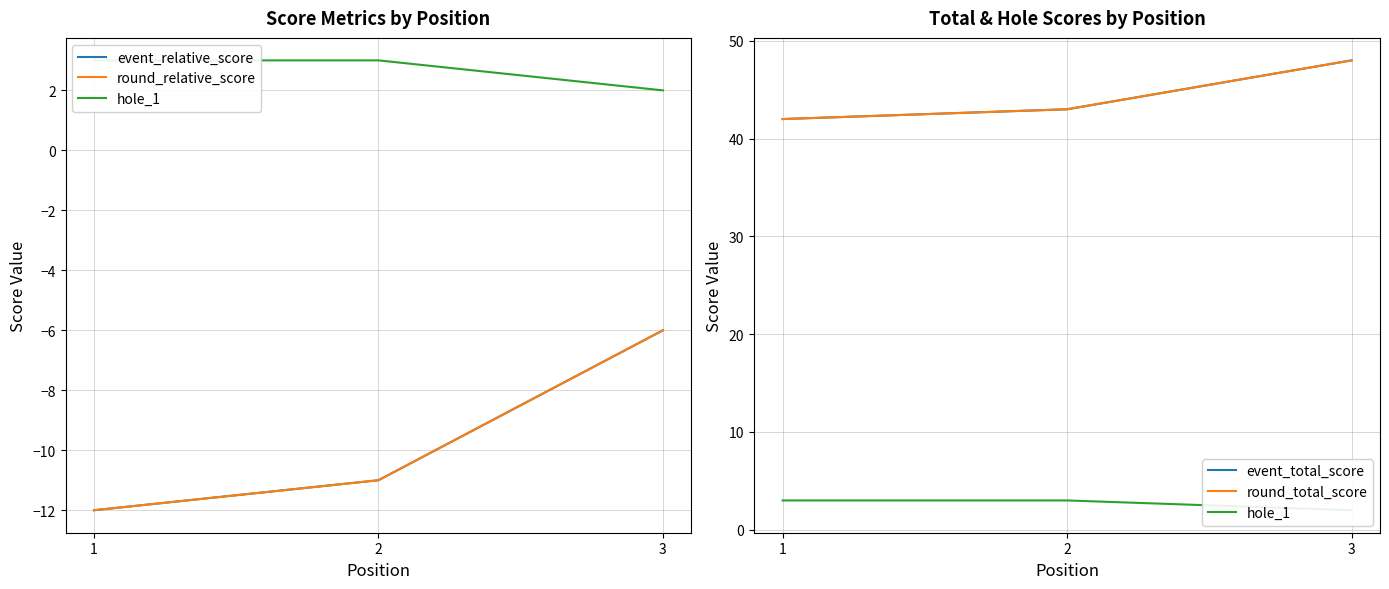

Is this an area chart (filled region under the line)?

No